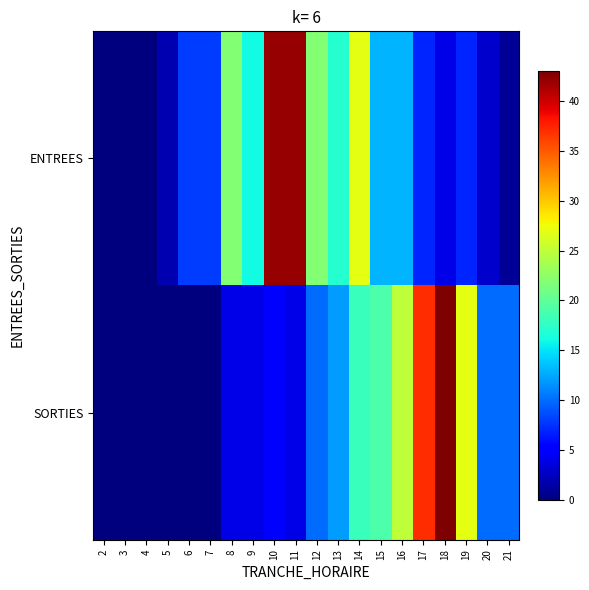

Reading left to right, extract all data points from this chart.

ENTREES: 2=0	3=0	4=0	5=2	6=8	7=8	8=22	9=16	10=42	11=42	12=22	13=17	14=27	15=13	16=13	17=7	18=4	19=7	20=3	21=1
SORTIES: 2=0	3=0	4=0	5=0	6=0	7=0	8=4	9=4	10=5	11=4	12=10	13=12	14=18	15=19	16=25	17=37	18=43	19=27	20=10	21=10